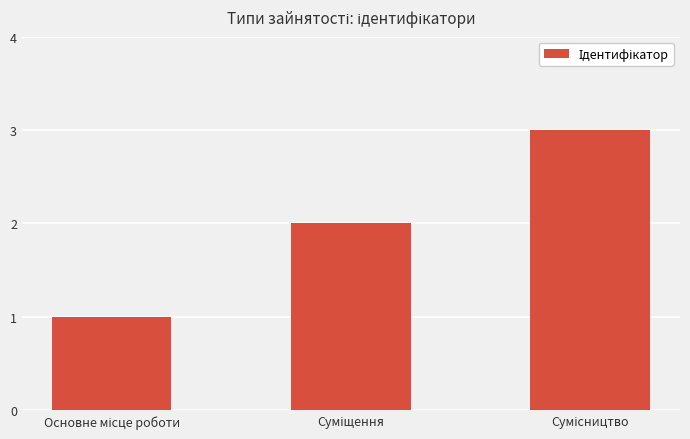

What is the maximum value shown in the chart?

3